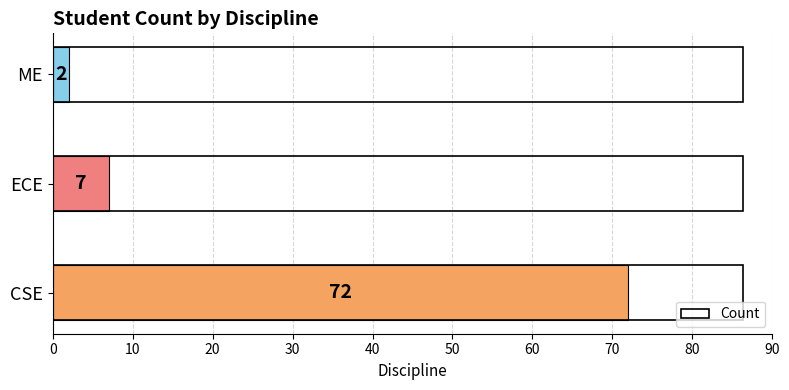

What is the difference between the second highest and minimum values?

5